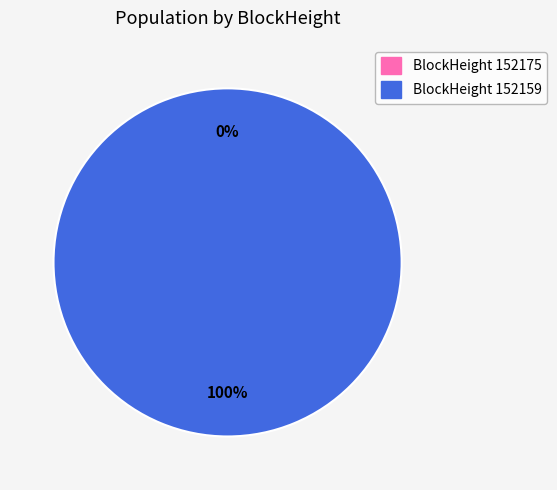

Do 152159 and 152175 together represent more than half of the pie?

Yes